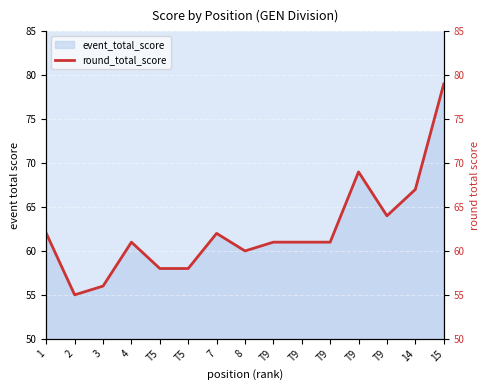

What is the value of the 10th point from the left?

61